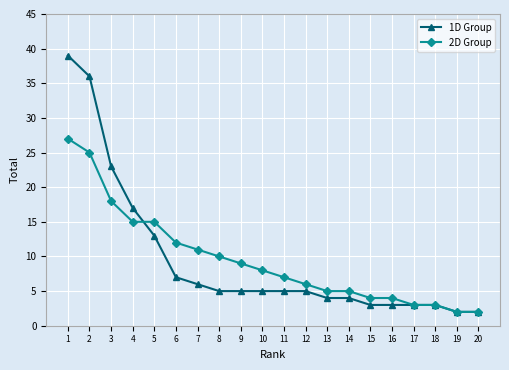

What is the approximate value of 2D Group at 12, to the nearest 10?

10